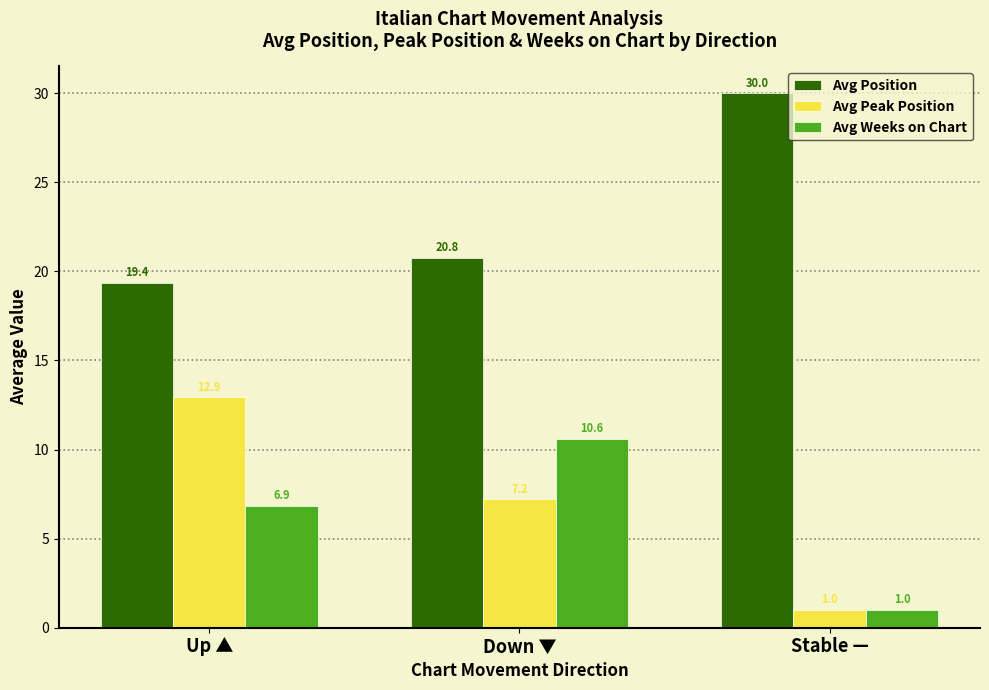

What is the sum of all Avg Weeks on Chart values?

18.5